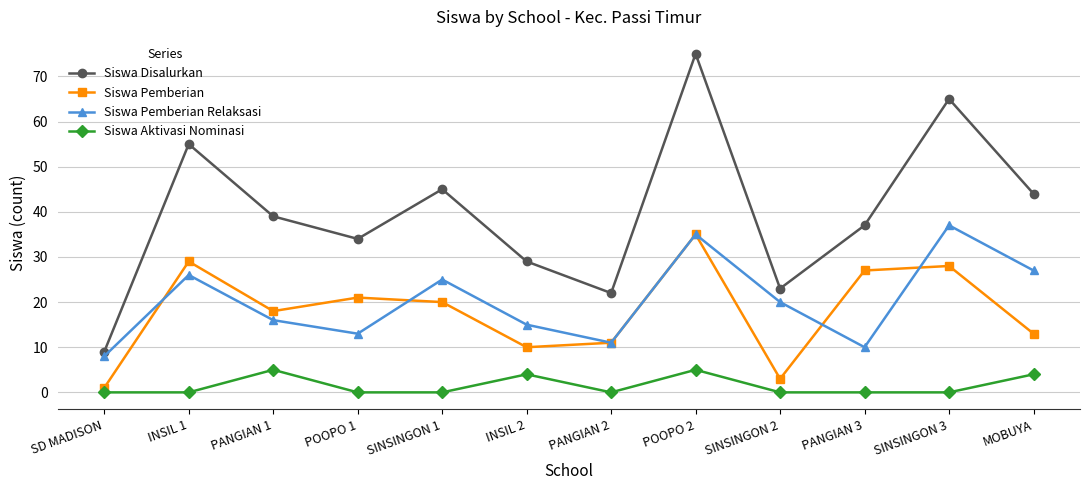

Reading left to right, extract all data points from this chart.

Siswa Disalurkan: 9	55	39	34	45	29	22	75	23	37	65	44
Siswa Pemberian: 1	29	18	21	20	10	11	35	3	27	28	13
Siswa Pemberian Relaksasi: 8	26	16	13	25	15	11	35	20	10	37	27
Siswa Aktivasi Nominasi: 0	0	5	0	0	4	0	5	0	0	0	4